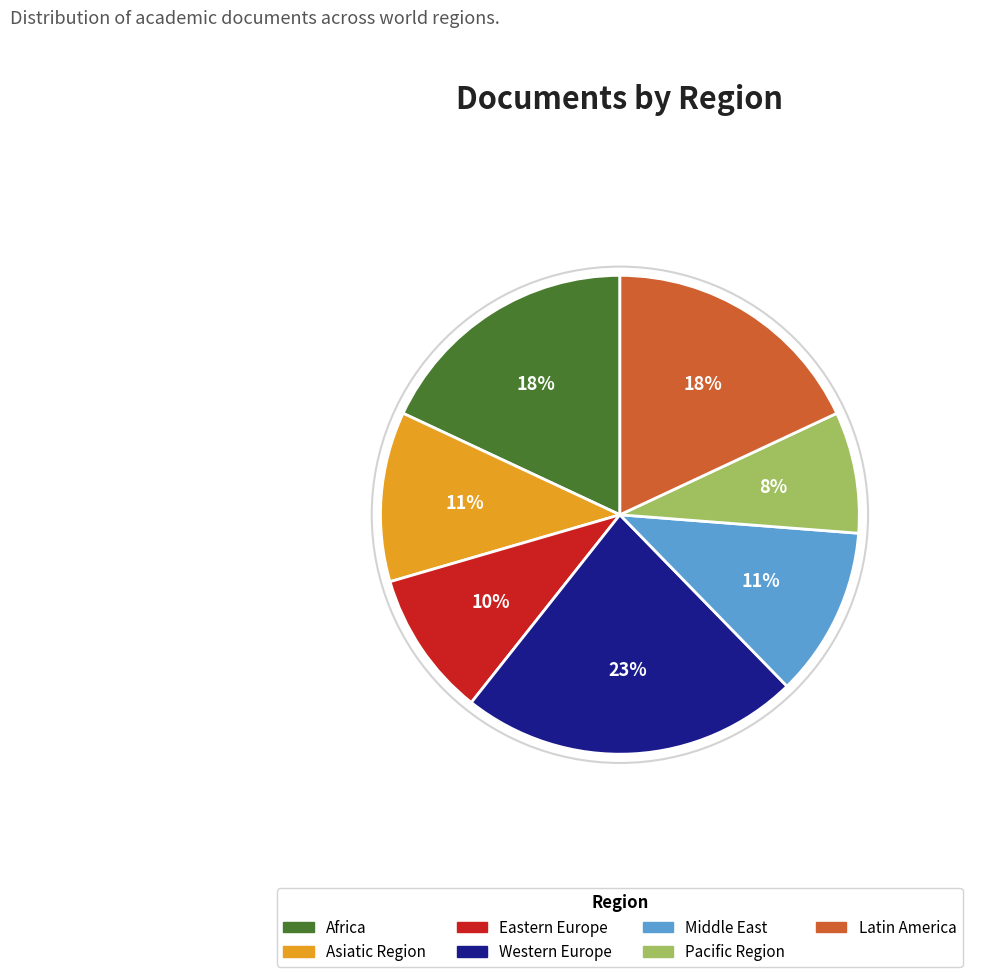

Is the sum of Asiatic Region and Middle East greater than half?

No